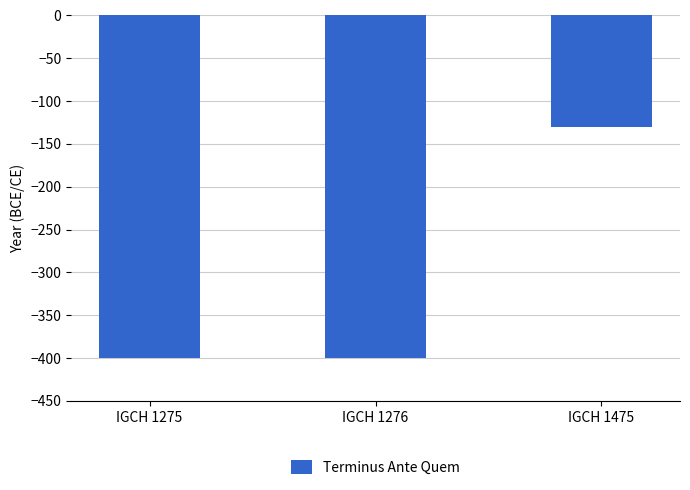

At which category does the chart reach its peak across all series?

IGCH 1475